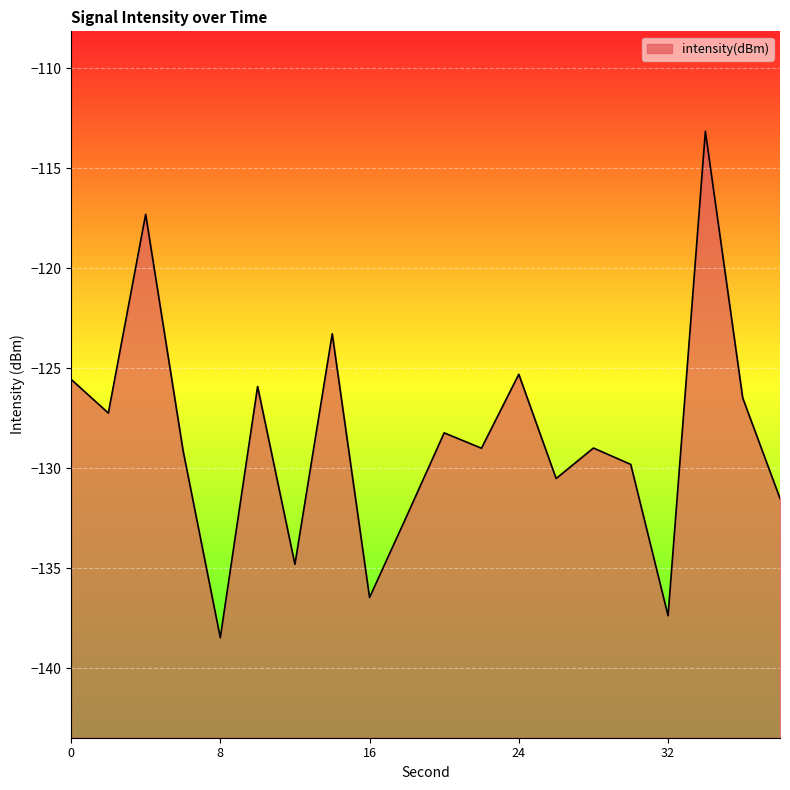

What is the maximum value shown in the chart?

-113.2